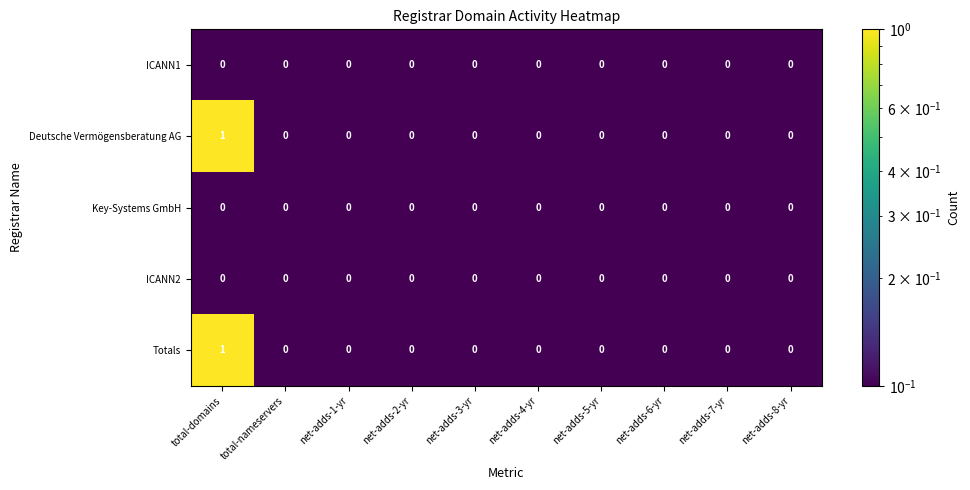

What is the minimum value shown in the chart?

0